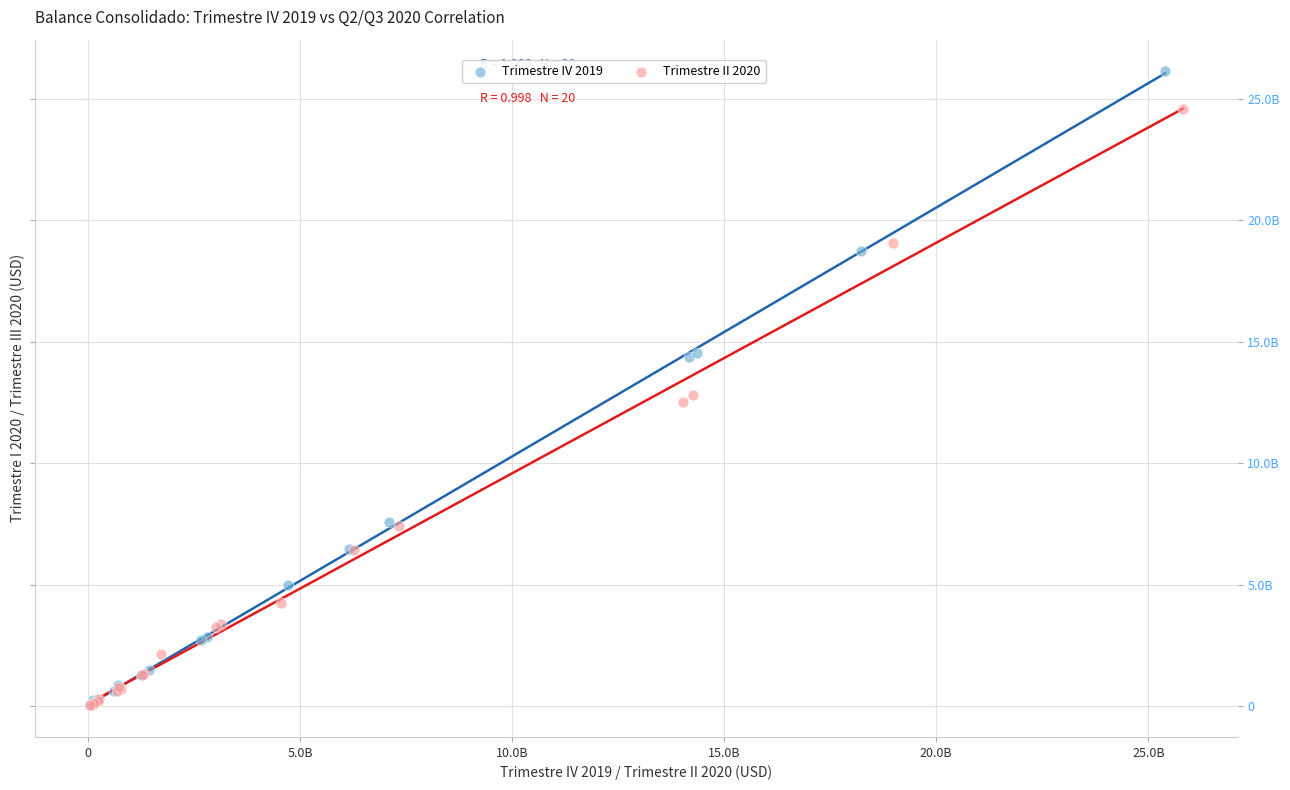

What are all the series names shown in the legend?

Trimestre IV 2019, Trimestre II 2020